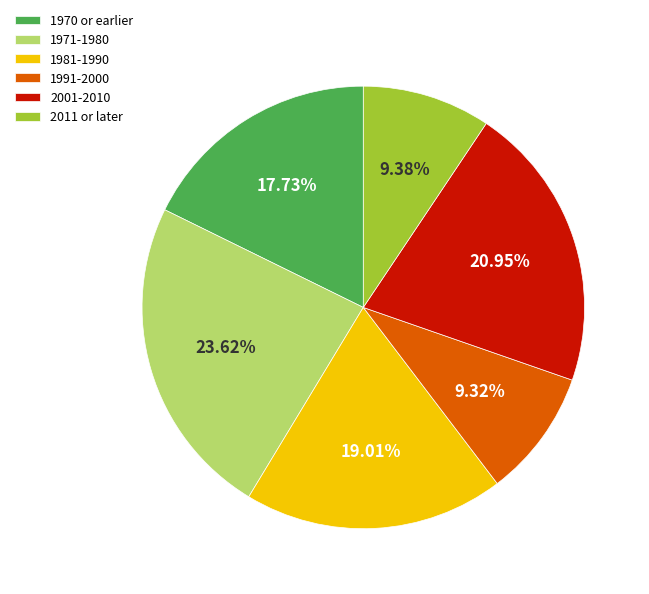

Between 1981-1990 and 1971-1980, which is larger?

1971-1980